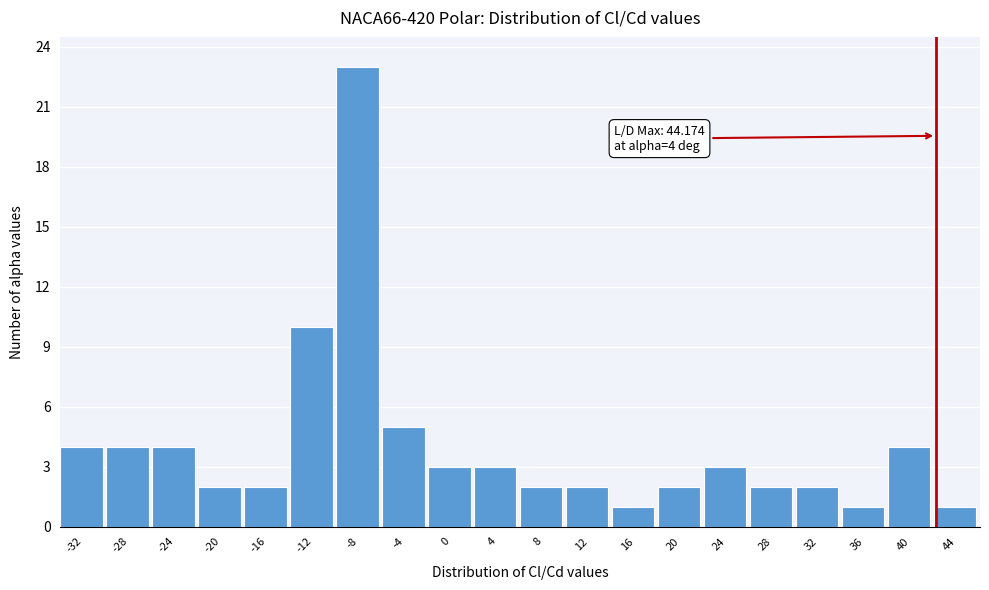

Reading left to right, list all the values displayed in this chart.

4	4	4	2	2	10	23	5	3	3	2	2	1	2	3	2	2	1	4	1